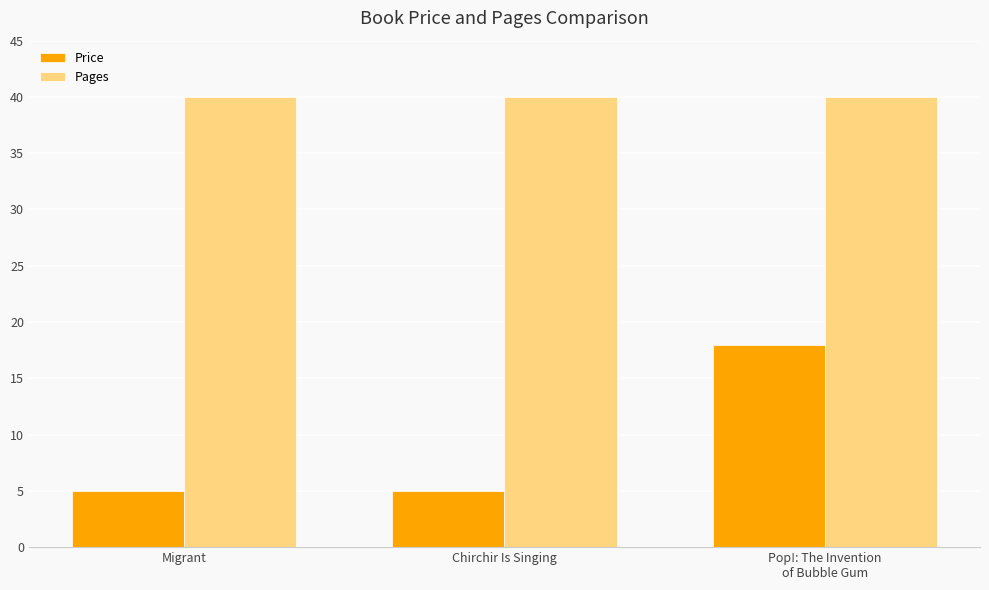

Which series has the largest range (max minus min)?

Price